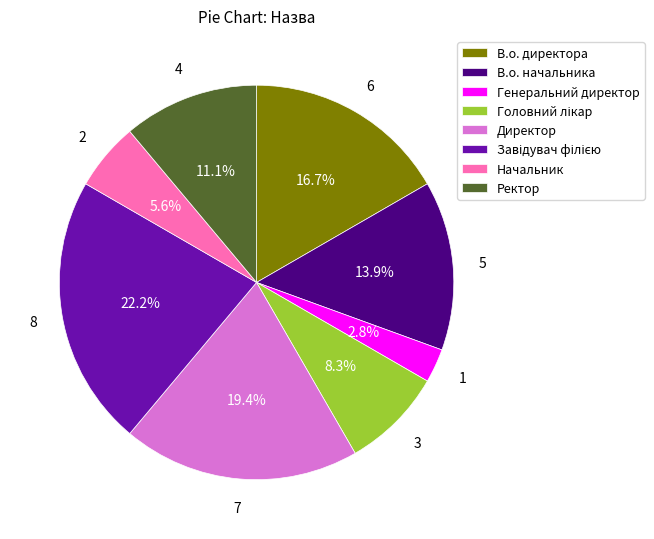

How many segments does this pie chart have?

8